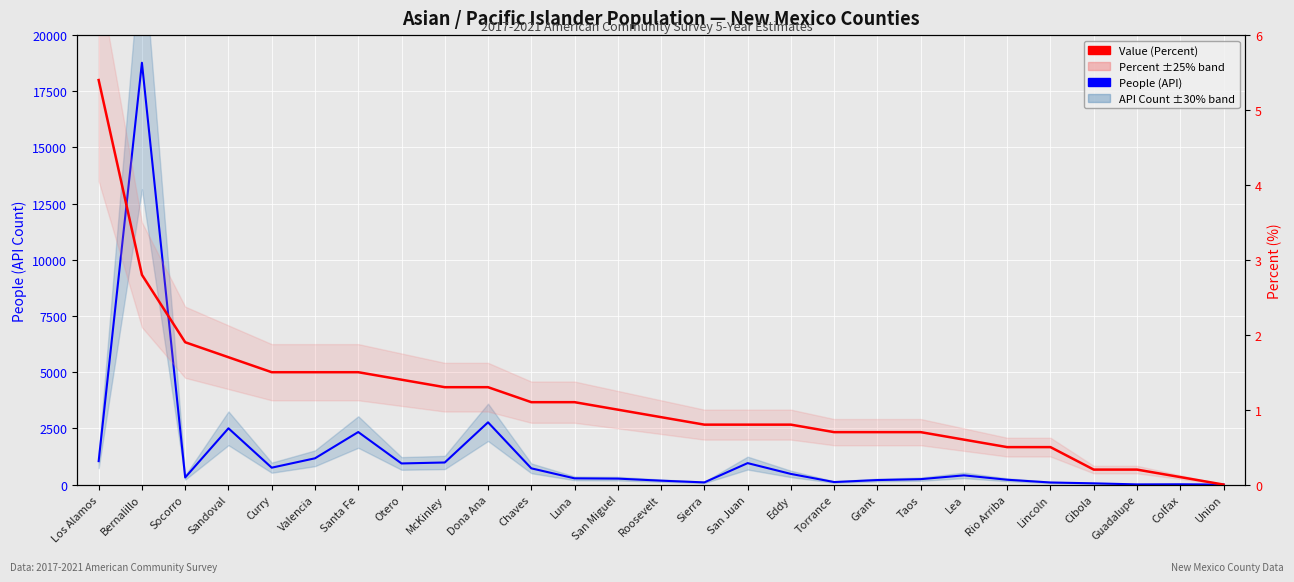

Reading left to right, extract all data points from this chart.

People (API): Los Alamos=1043.0	Bernalillo=18770.0	Socorro=316.0	Sandoval=2504.0	Curry=752.0	Valencia=1169.0	Santa Fe=2338.0	Otero=940.0	McKinley=983.0	Dona Ana=2770.0	Chaves=723.0	Luna=277.0	San Miguel=265.0	Roosevelt=174.0	Sierra=97.0	San Juan=955.0	Eddy=474.0	Torrance=112.0	Grant=201.0	Taos=241.0	Lea=410.0	Rio Arriba=215.0	Lincoln=93.0	Cibola=55.0	Guadalupe=8.0	Colfax=13.0	Union=1.0
Value (Percent): Los Alamos=5.4	Bernalillo=2.8	Socorro=1.9	Sandoval=1.7	Curry=1.5	Valencia=1.5	Santa Fe=1.5	Otero=1.4	McKinley=1.3	Dona Ana=1.3	Chaves=1.1	Luna=1.1	San Miguel=1.0	Roosevelt=0.9	Sierra=0.8	San Juan=0.8	Eddy=0.8	Torrance=0.7	Grant=0.7	Taos=0.7	Lea=0.6	Rio Arriba=0.5	Lincoln=0.5	Cibola=0.2	Guadalupe=0.2	Colfax=0.1	Union=0.0